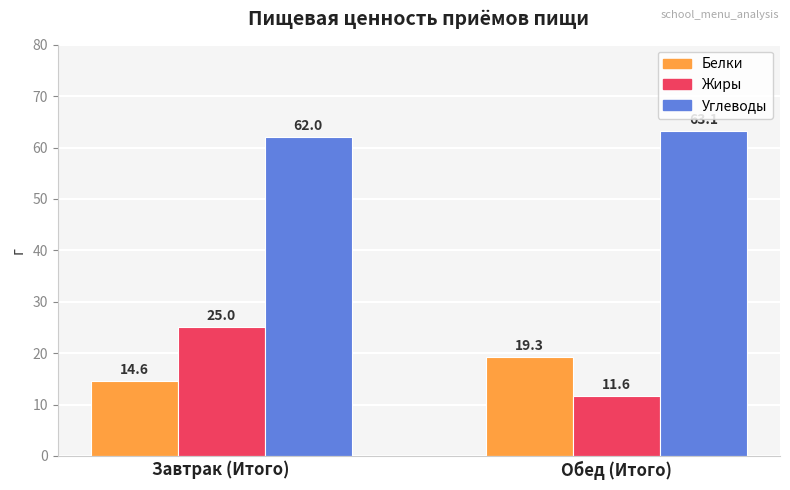

Is the value of Жиры at Завтрак (Итого) greater than the value of Белки at Обед (Итого)?

Yes